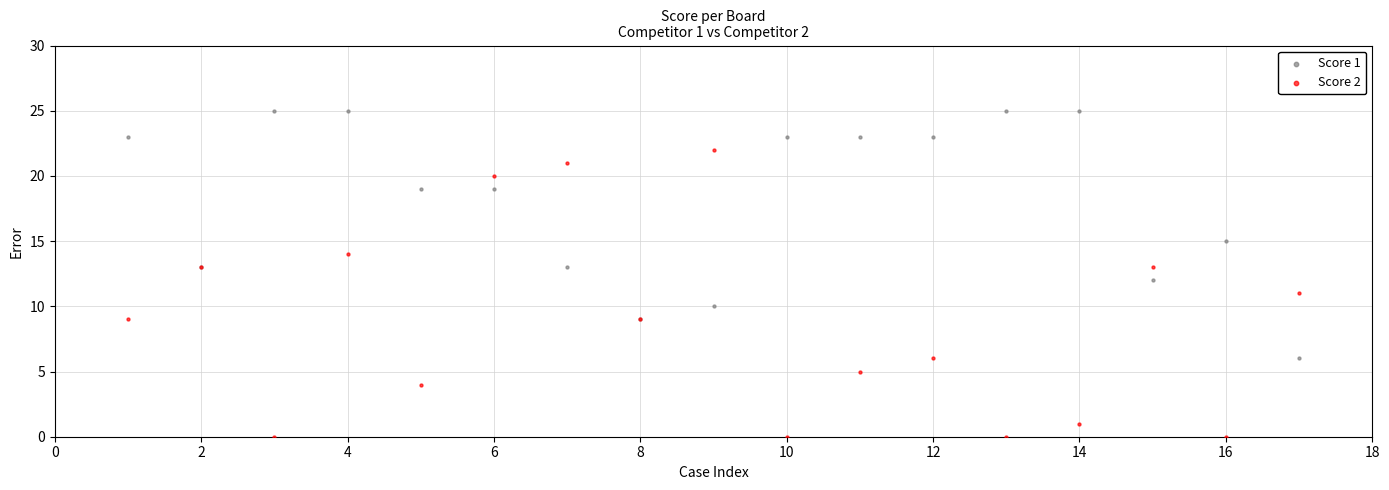

Which series reaches the maximum Y coordinate?

Score 1